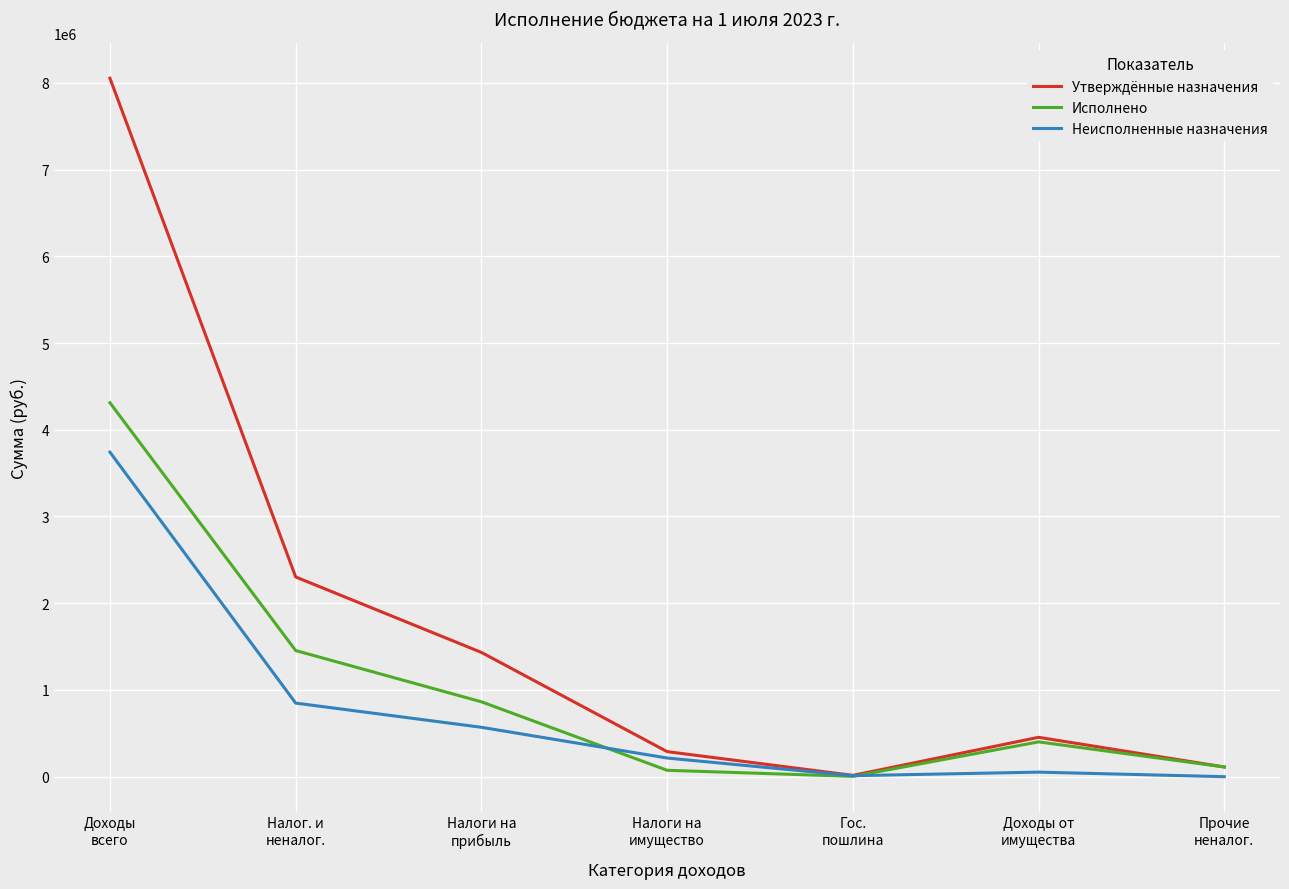

How many values in the Утверждённые назначения series are below 453961?

3